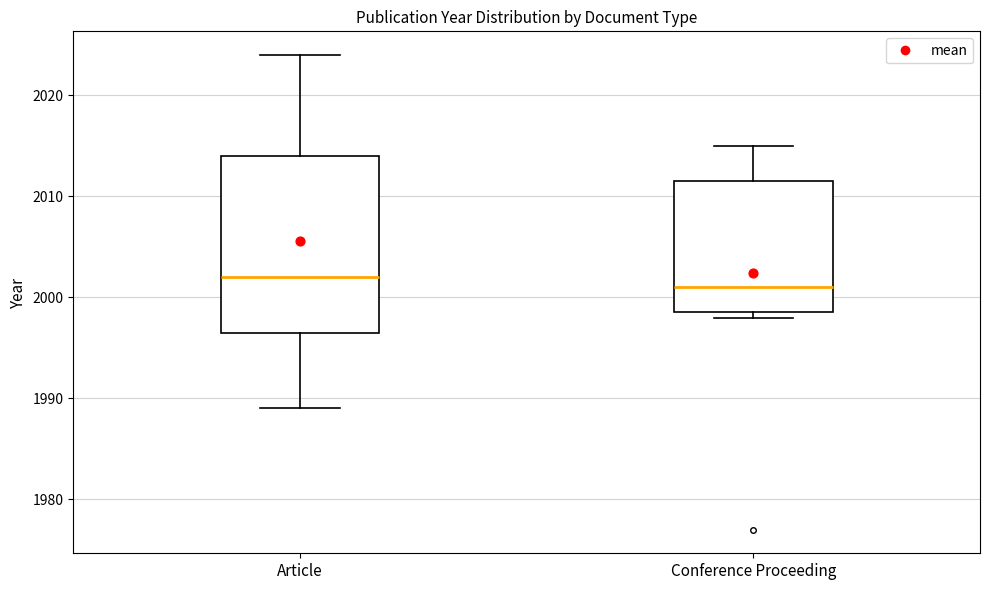

Where does the upper whisker of the box for Article end on the y-axis? The values are not printed on the chart, so give them approximately, as read against the axis.

2024